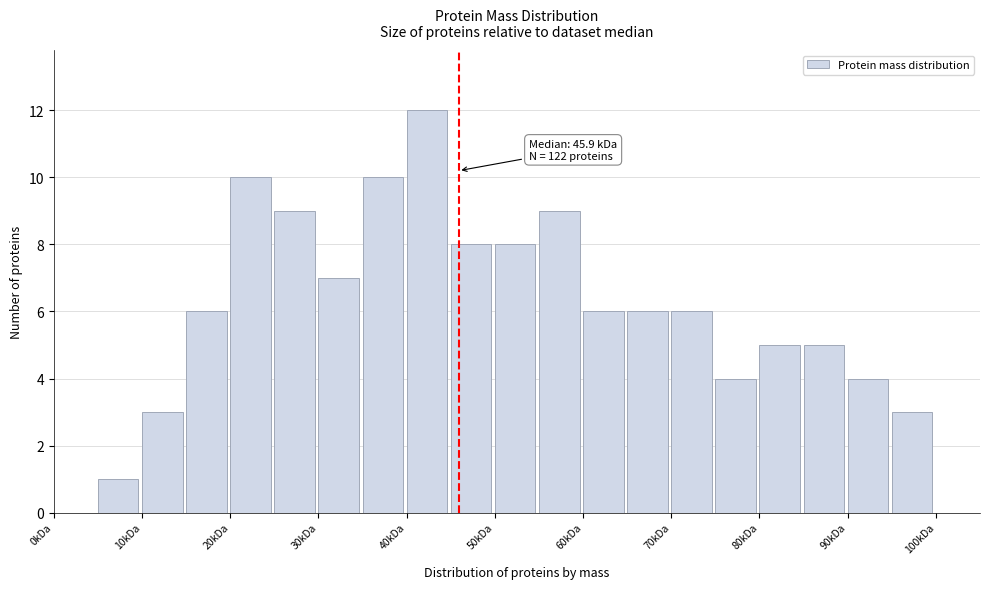

Which range on the x-axis has the tallest bar?

40 to 45